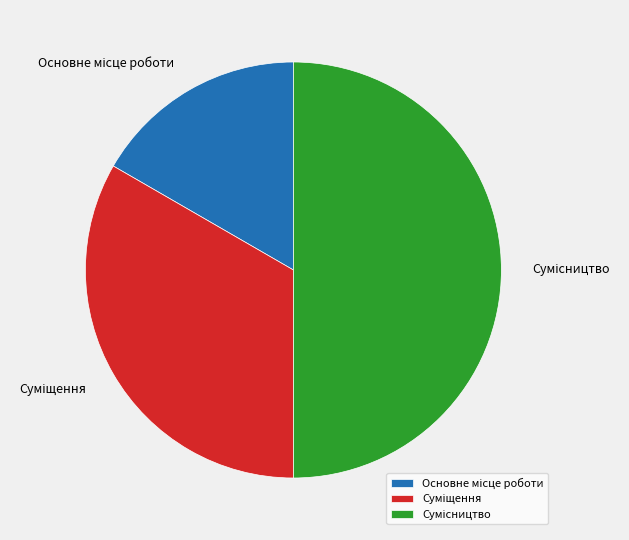

How many slices are in this pie chart?

3